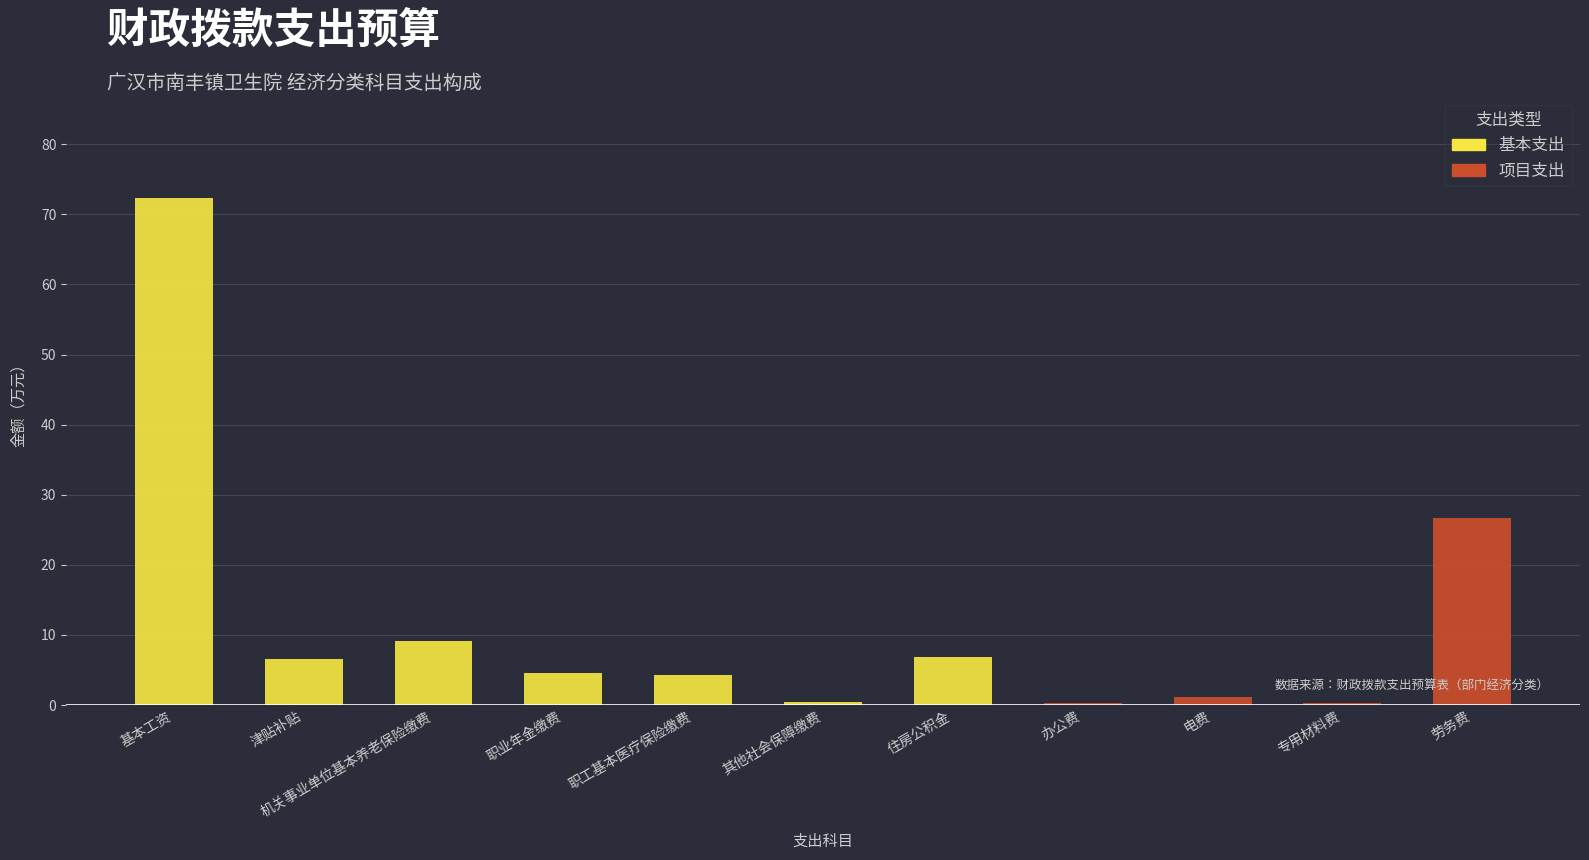

At which category is the sum across all series the highest?

基本工资